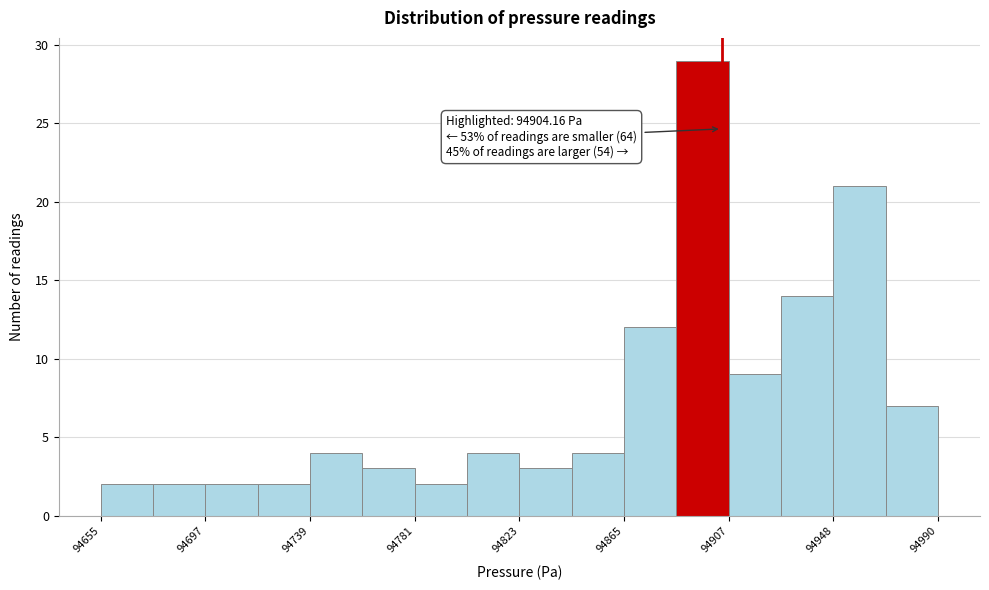

Over which range of the x-axis is the bar tallest?

94885 to 94905